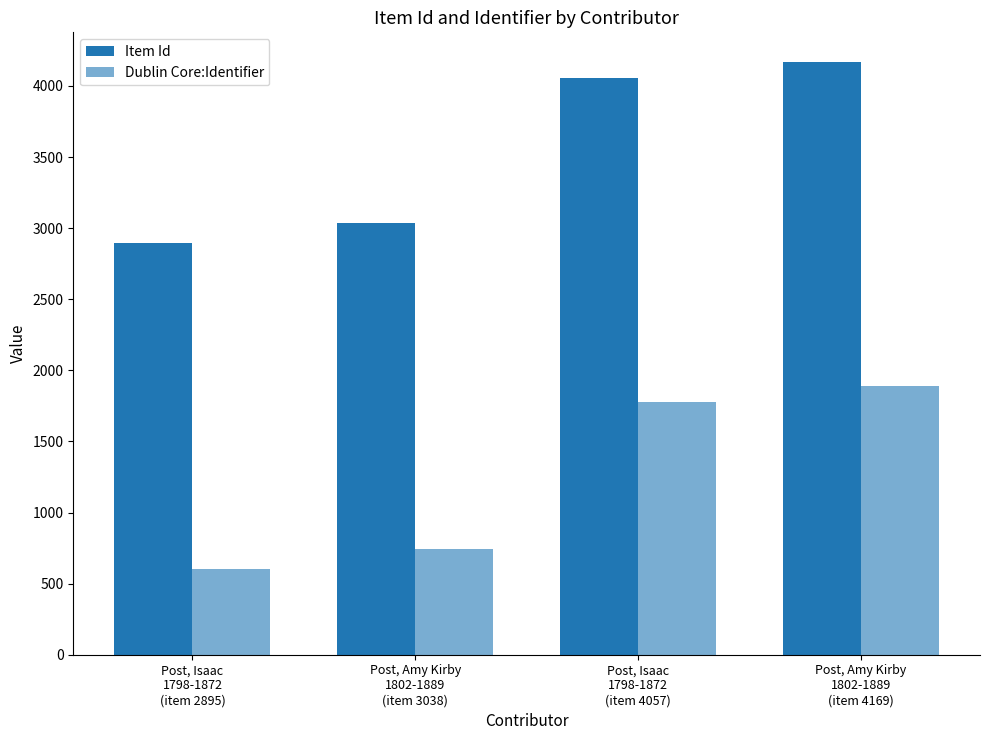

True or false: Dublin Core:Identifier has a value of 834 at Post, Amy Kirby
1802-1889
(item 4169).

False